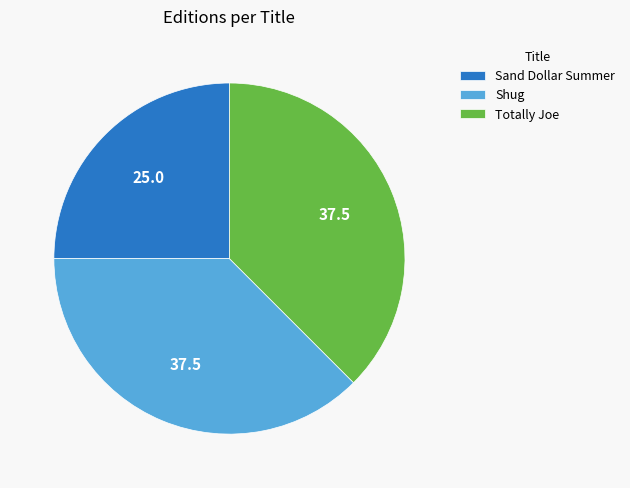

Which category has the smallest portion of the pie?

Sand Dollar Summer